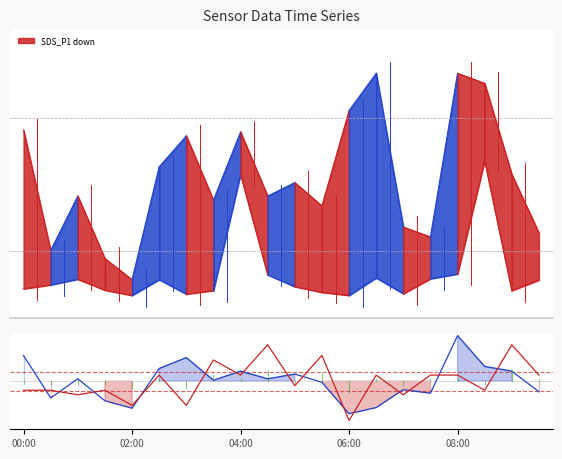

Reading left to right, what are all the values shown in this chart?

TSI Line: 1.3	-0.9	0.1	-1.0	-1.4	0.7	1.2	0.0	0.5	0.1	0.4	-0.1	-1.7	-1.4	-0.4	-0.6	2.4	0.8	0.5	-0.6
Signal Line: -0.5	-0.5	-0.7	-0.5	-1.3	0.3	-1.3	1.1	0.3	1.9	-0.2	1.3	-2.0	0.3	-0.7	0.3	0.3	-0.5	1.9	0.3